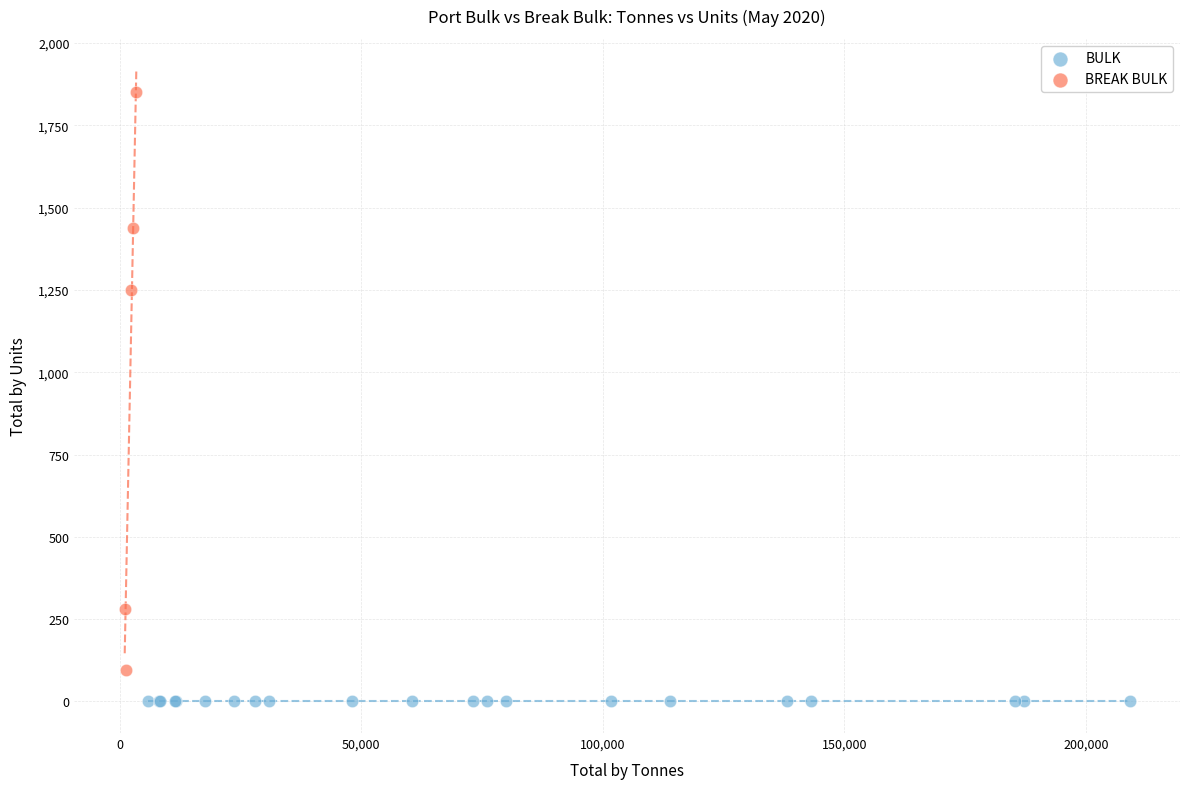

Which series contains the lowest Y value?

BULK